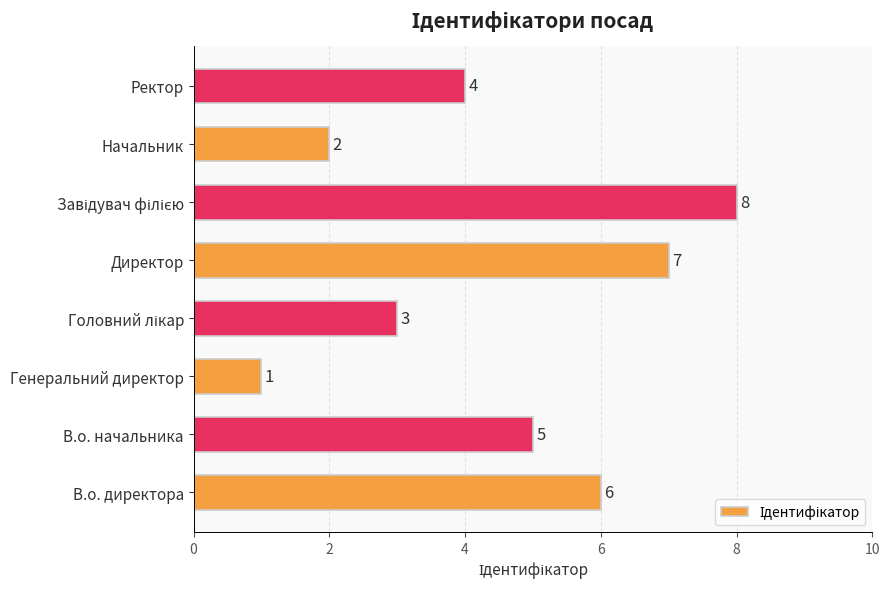

What is the difference between the maximum and second lowest values?

6